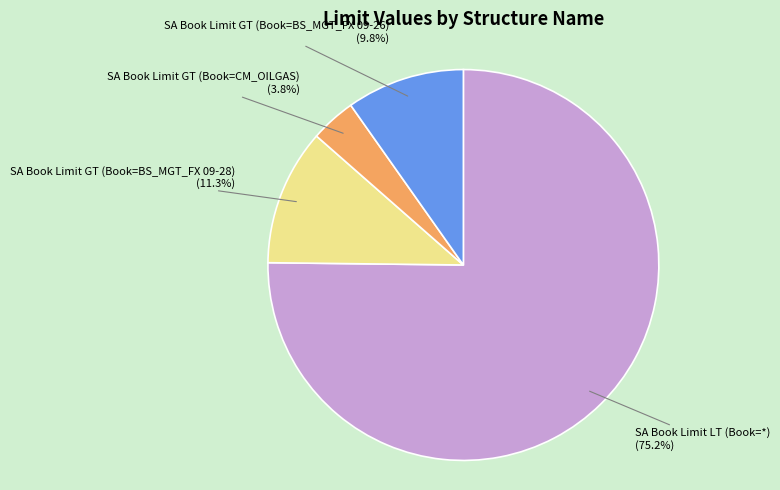

Is there a majority slice in this chart?

Yes